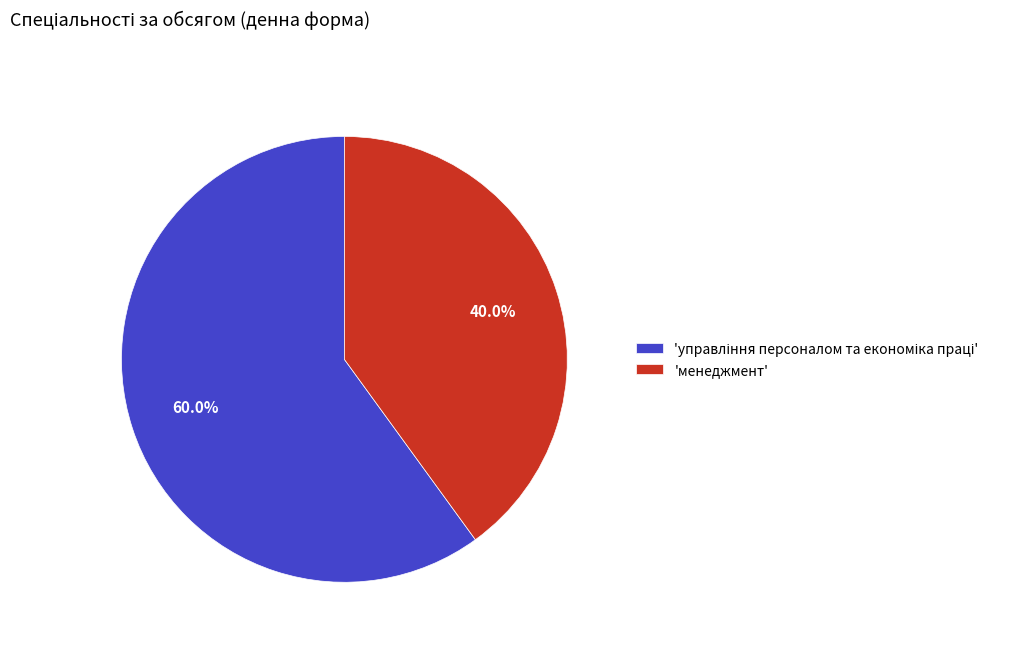

Does 'менеджмент' represent more than half of the total?

No